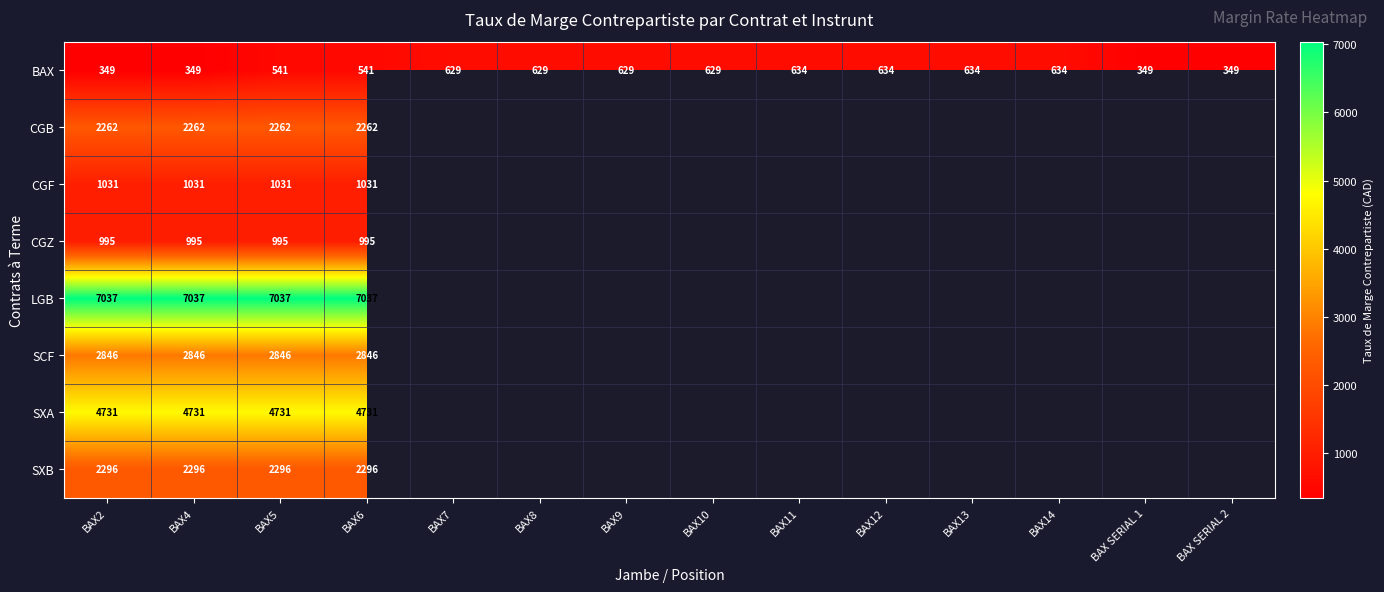

What is the difference between the highest and lowest values at BAX6?

6496